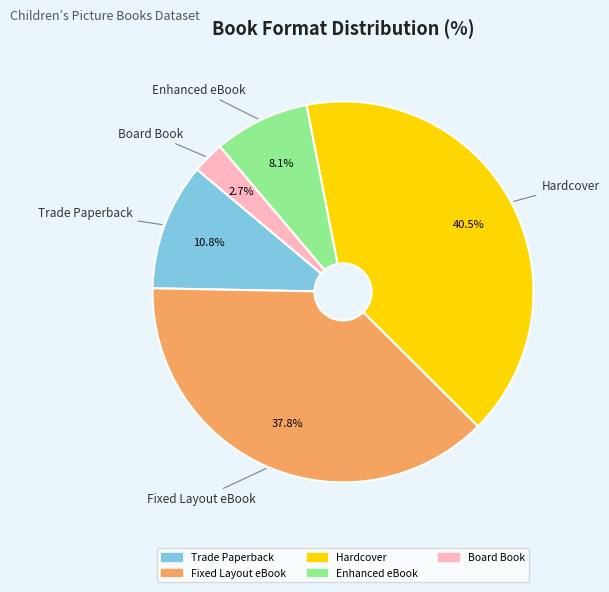

How many slices are in this pie chart?

5